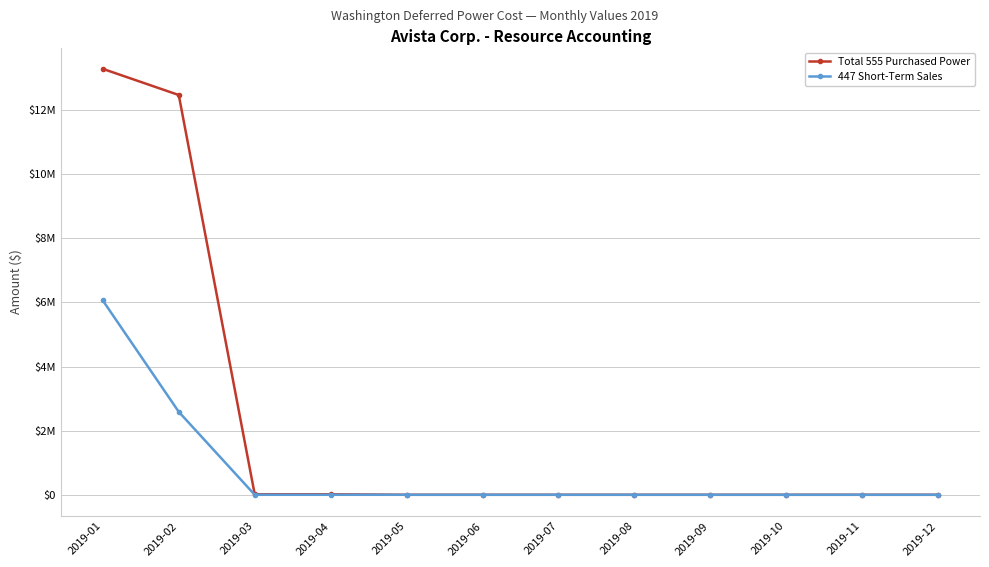

Which series changed the most between 2019-01 and 2019-06?

Total 555 Purchased Power